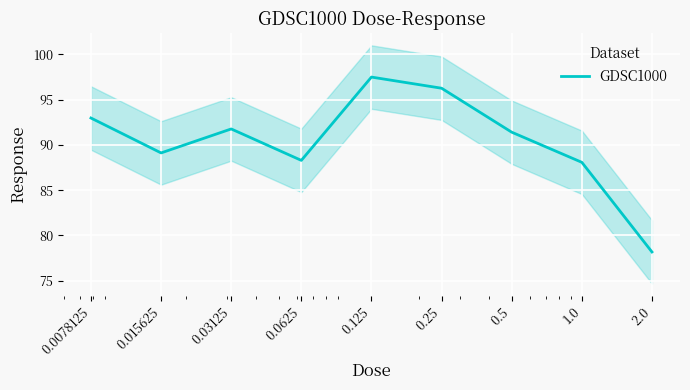

Where is the first local maximum?

0.03125